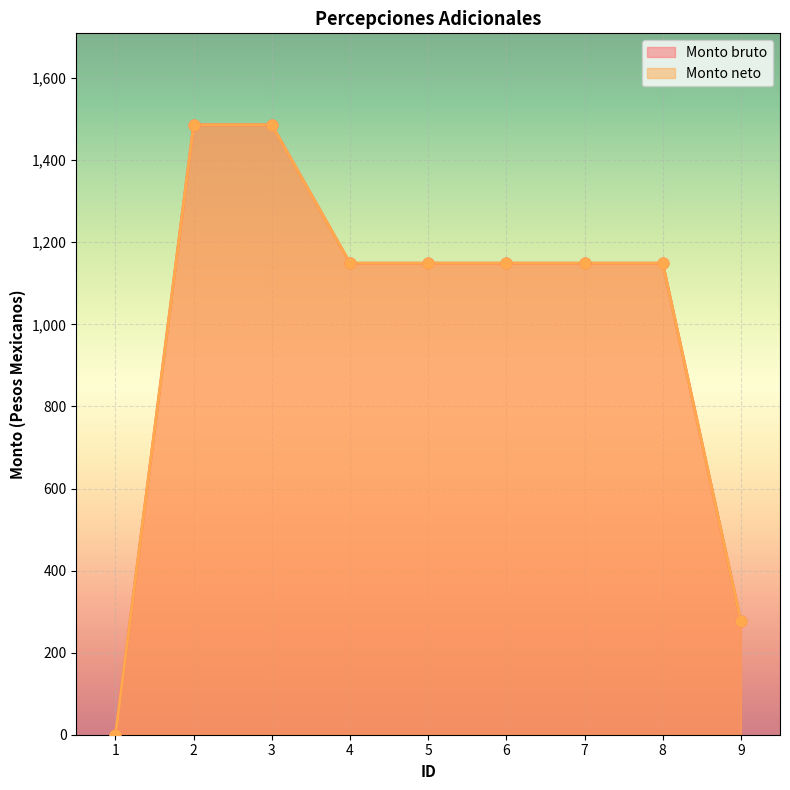

At which category is the sum across all series the highest?

2